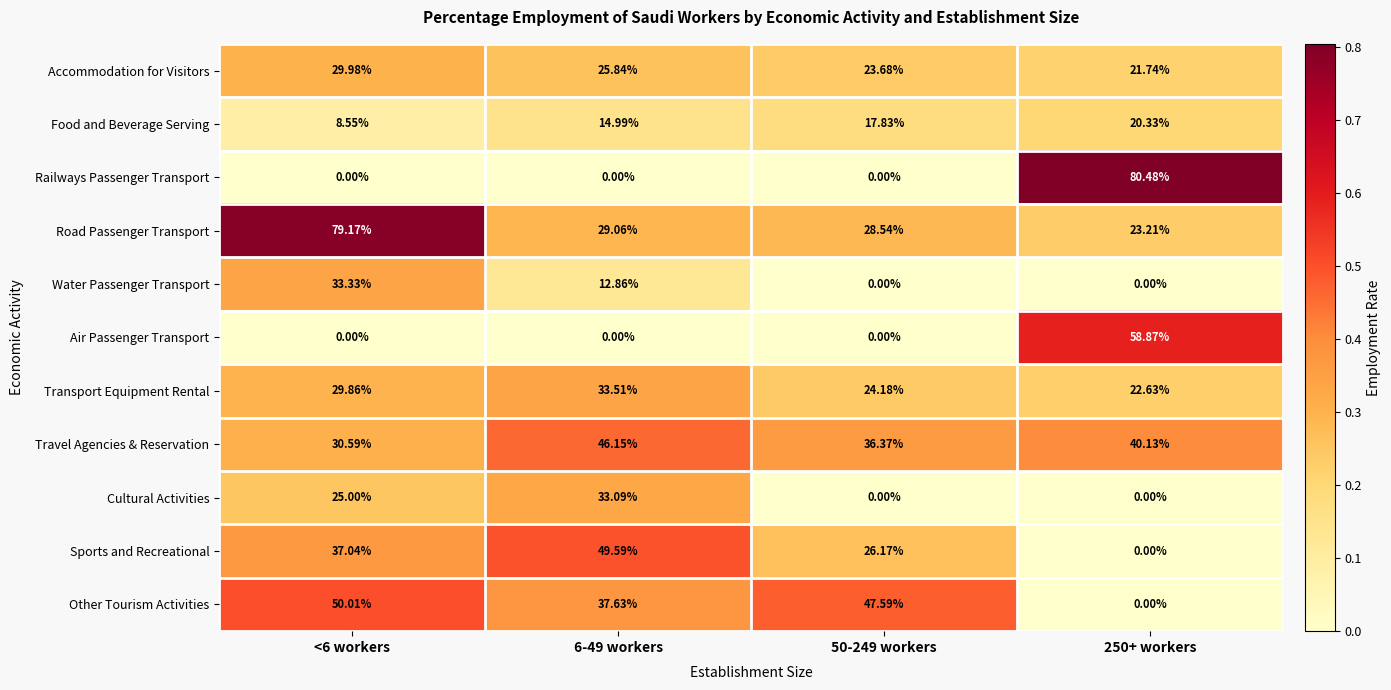

Which series has the largest range (max minus min)?

Railways Passenger Transport